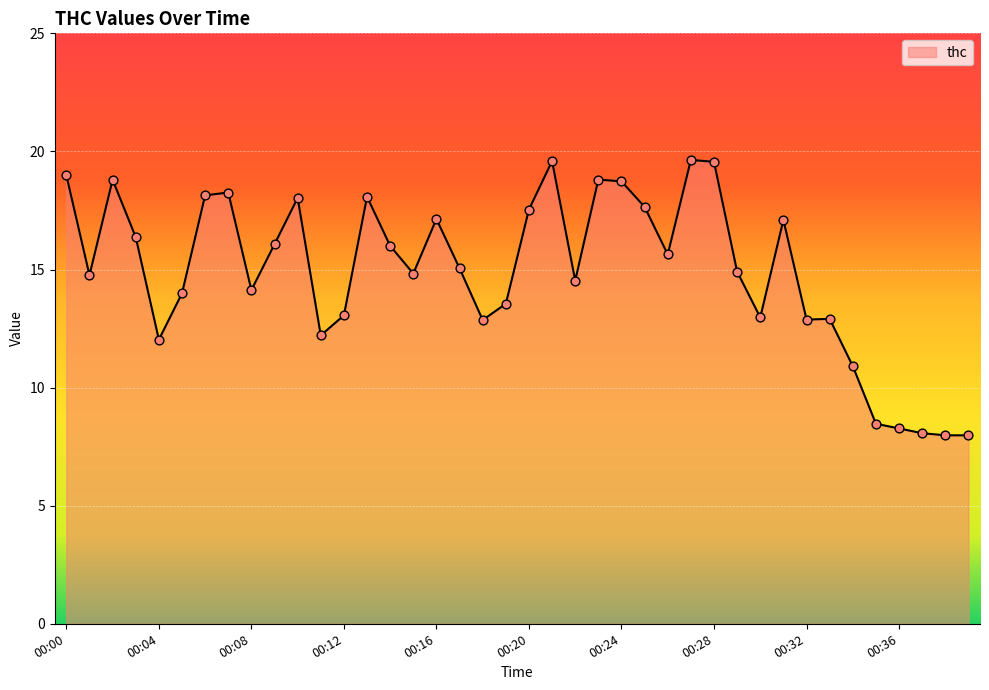

What is the difference between the maximum and minimum values?

11.7